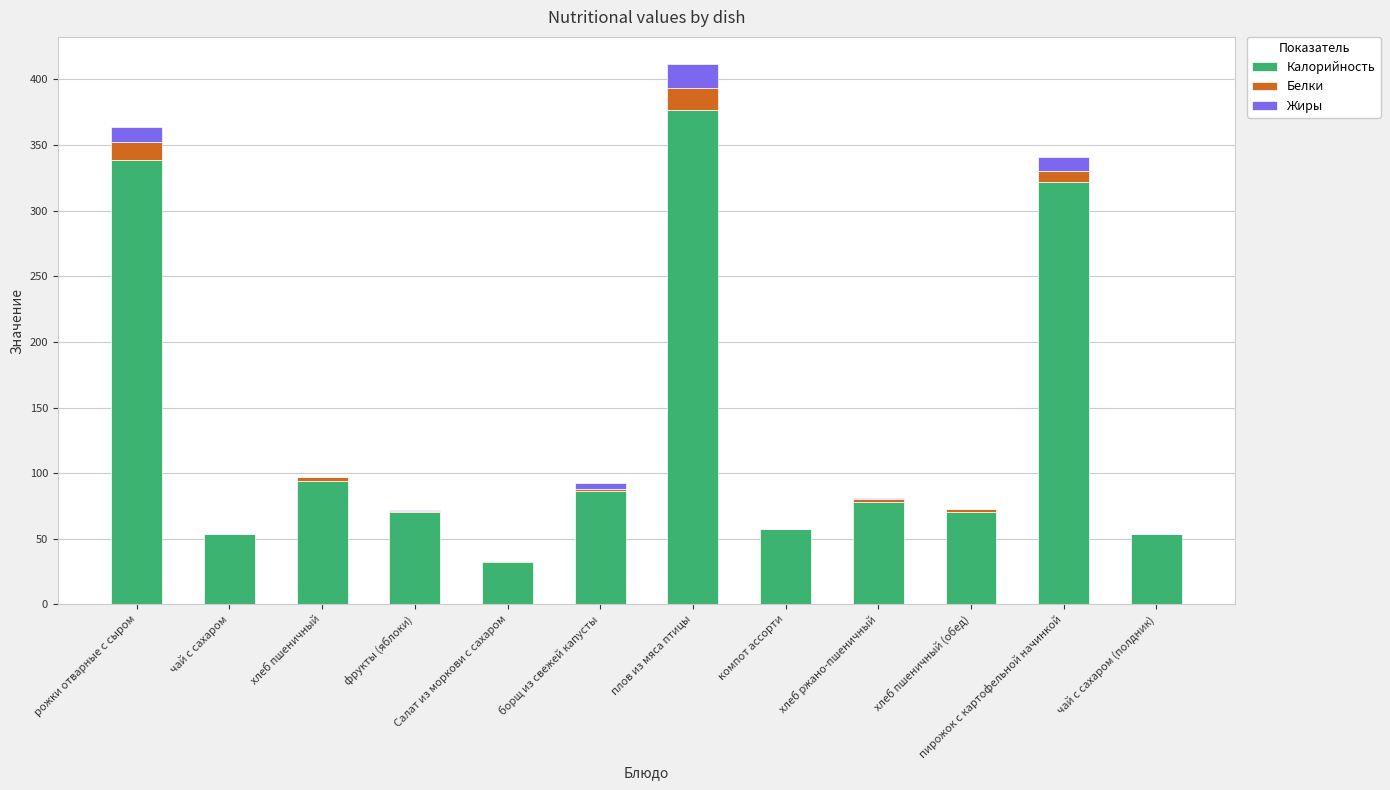

Which category has the highest value in the Калорийность series?

плов из мяса птицы